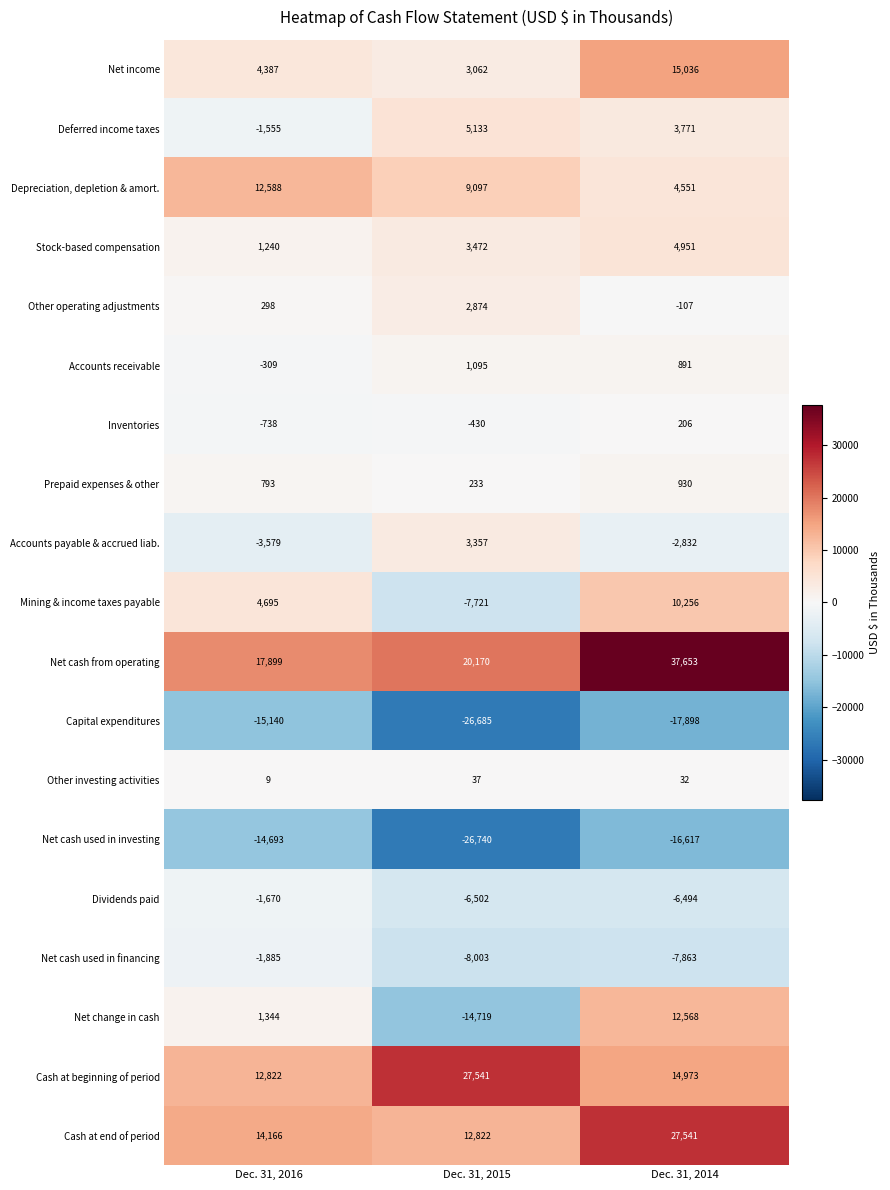

Between Dec. 31, 2016 and Dec. 31, 2014, which series saw the biggest shift?

Net cash from operating